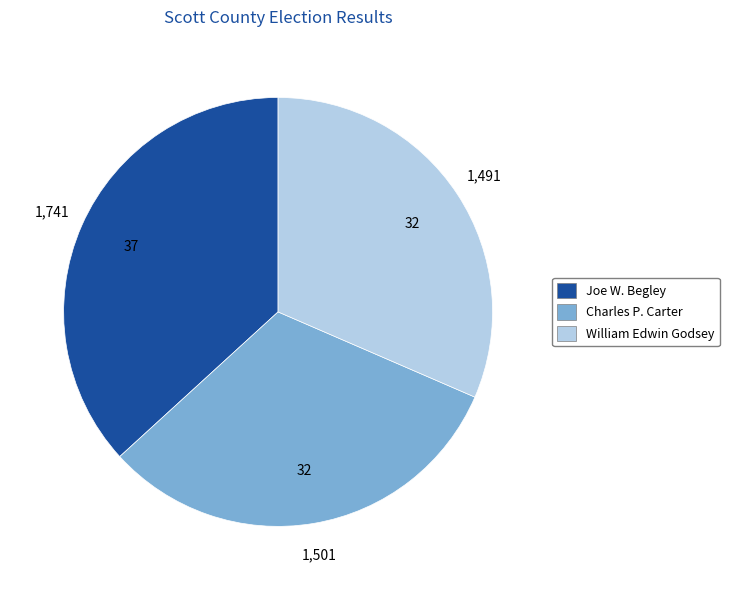

Is there any slice that represents more than half of the pie?

No